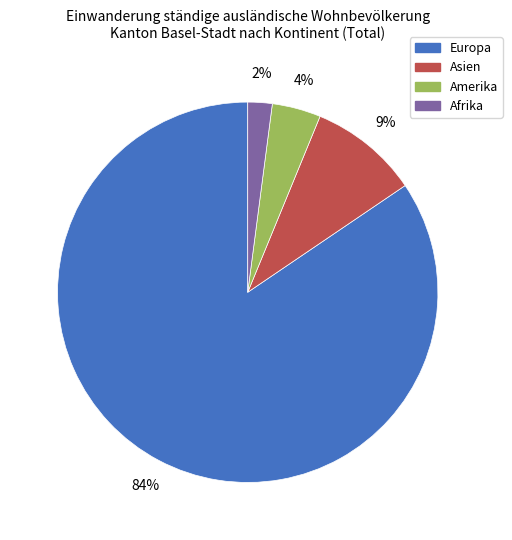

What is the smallest slice in the pie chart?

Afrika